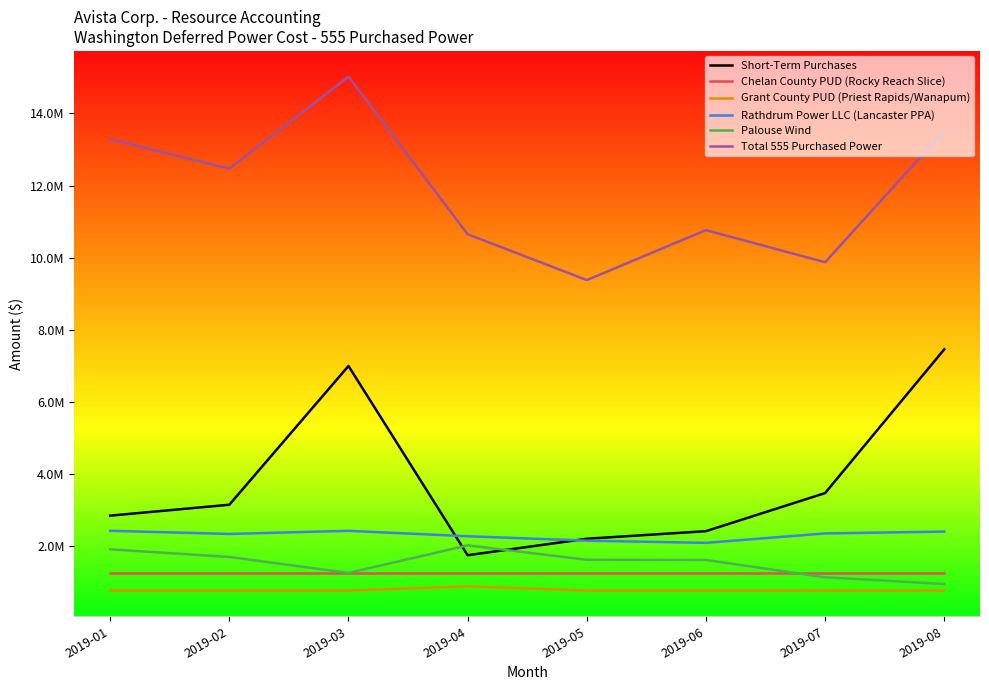

What is the difference between the Short-Term Purchases values at 2019-05 and 2019-03?

4787714